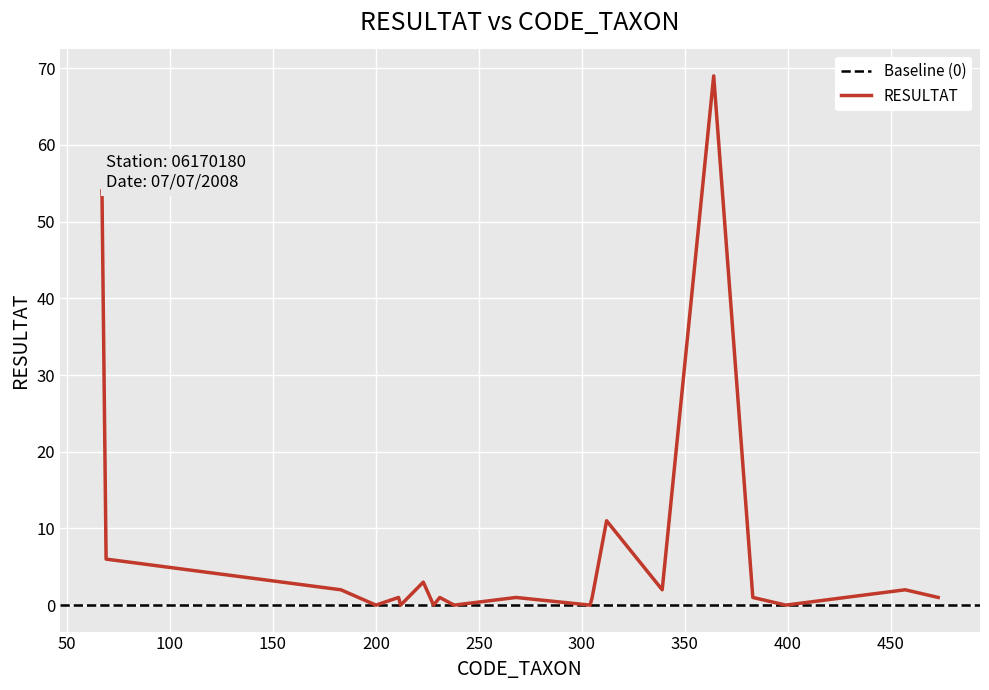

Rank the categories by value from highest to lowest.

364, 67, 312, 69, 223, 183, 339, 457, 211, 231, 268, 305, 383, 473, 200, 212, 228, 238, 304, 399